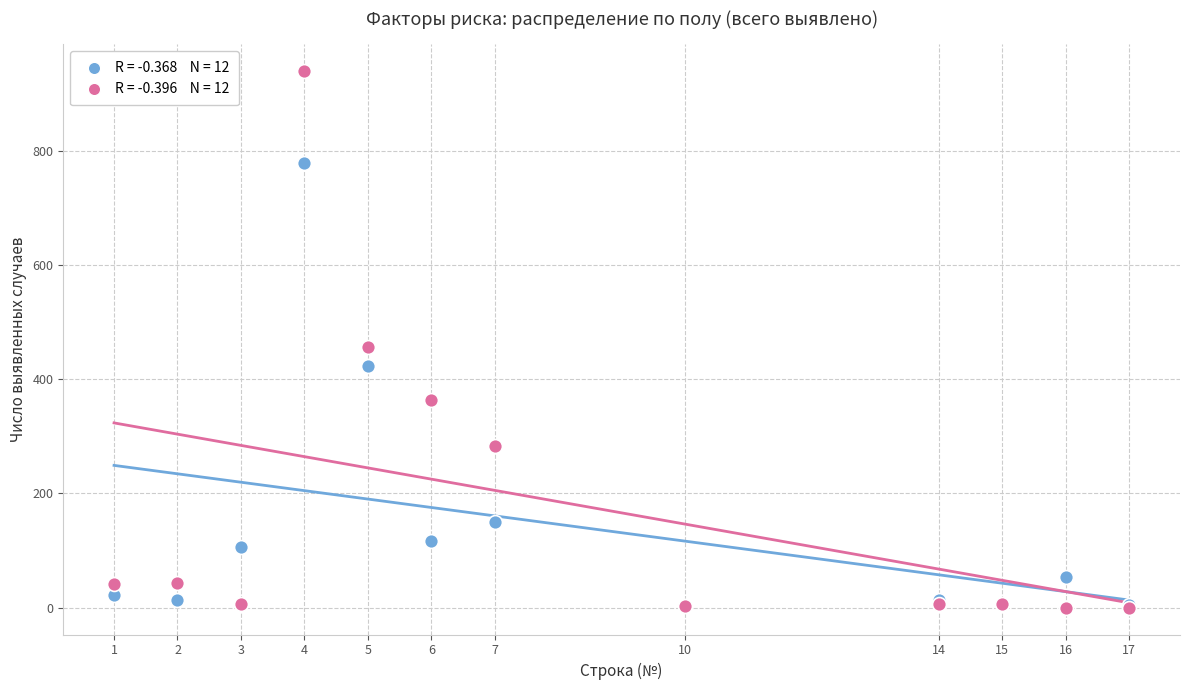

Across all series, what Y value is closest to 470?

456